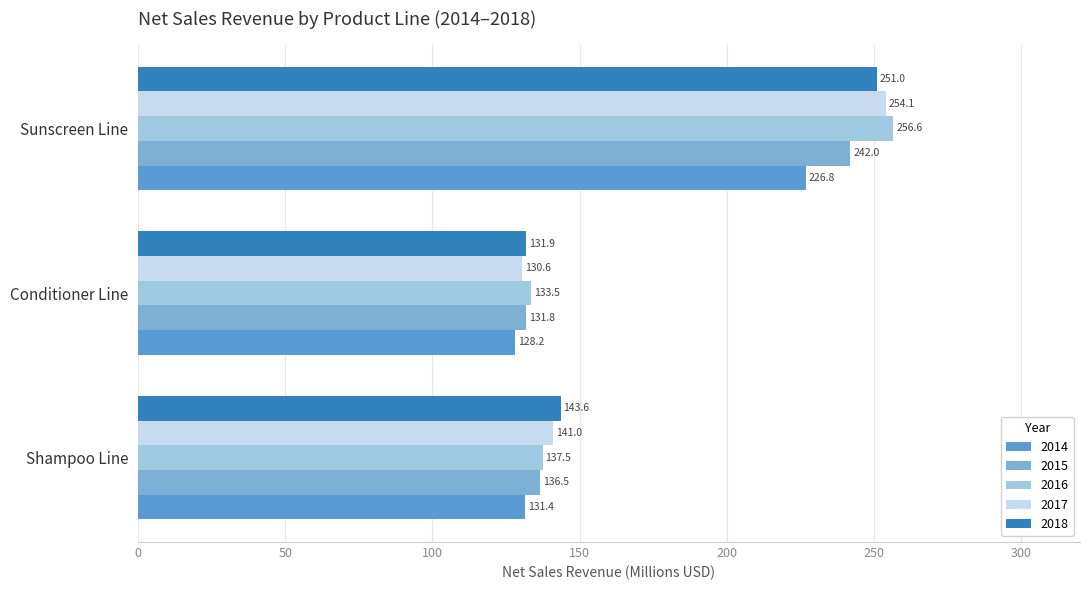

How many categories are shown in the chart?

3